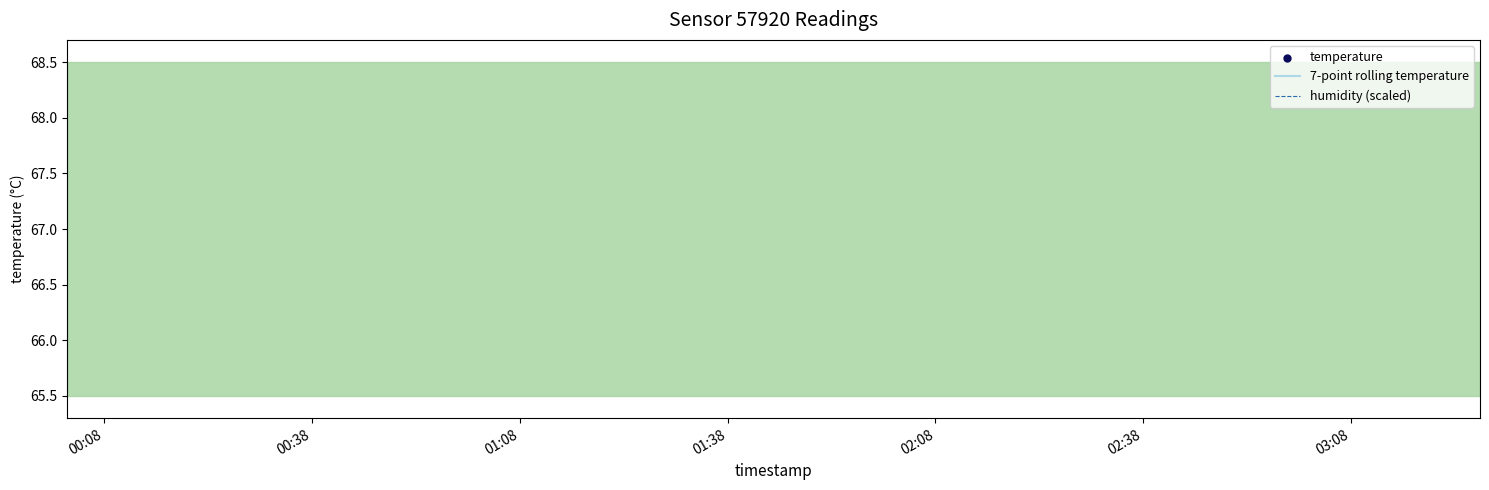

At how many categories does at least one series exceed 2?

40